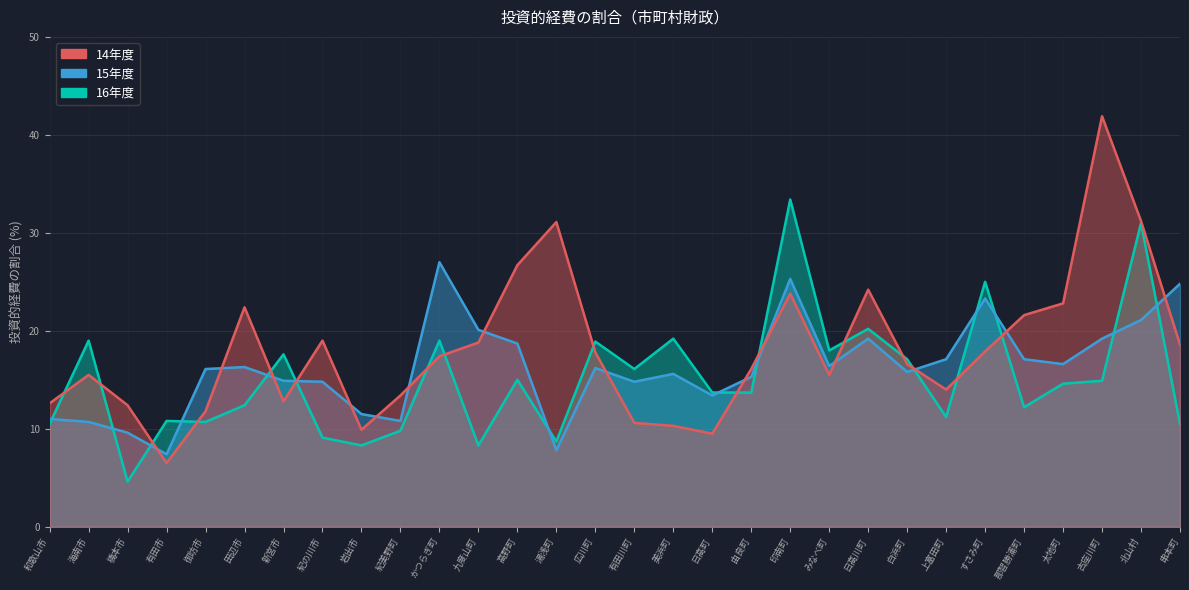

List the labels in order of 16年度 value, smallest first.

橋本市, 岩出市, 九度山町, 湯浅町, 紀の川市, 紀美野町, 和歌山市, 串本町, 御坊市, 有田市, 上富田町, 那智勝浦町, 田辺市, 日高町, 由良町, 太地町, 古座川町, 高野町, 有田川町, 白浜町, 新宮市, みなべ町, 広川町, 海南市, かつらぎ町, 美浜町, 日高川町, すさみ町, 北山村, 印南町